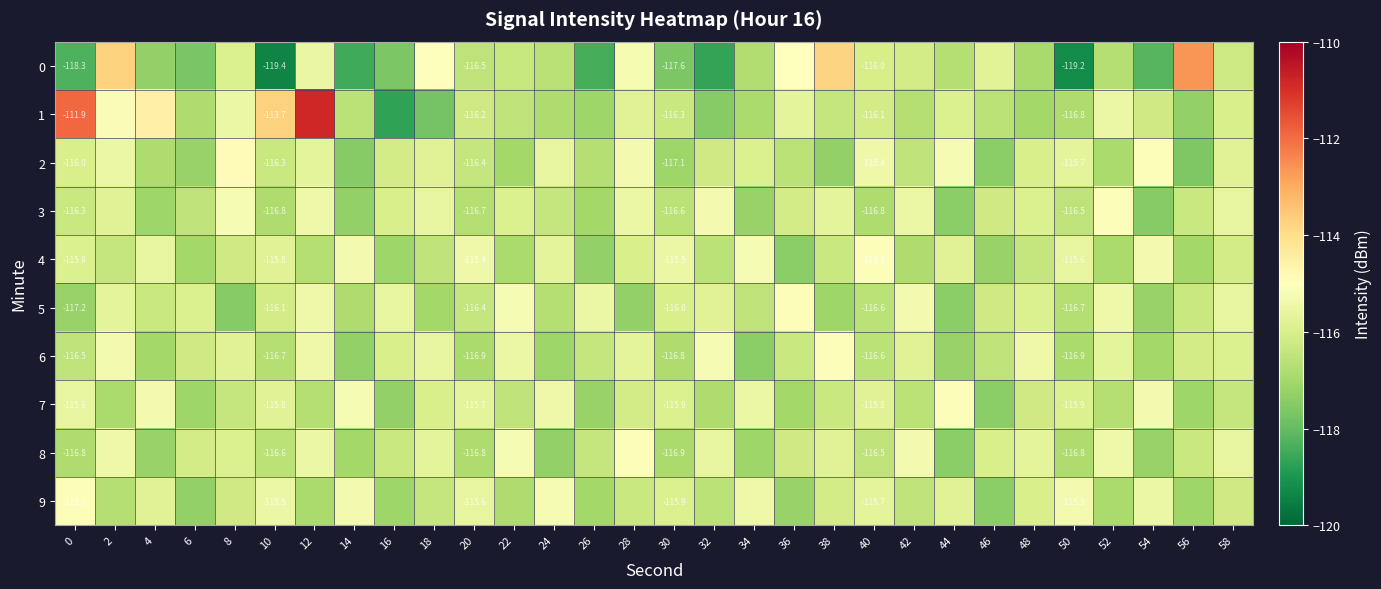

Which series has the largest range (max minus min)?

1